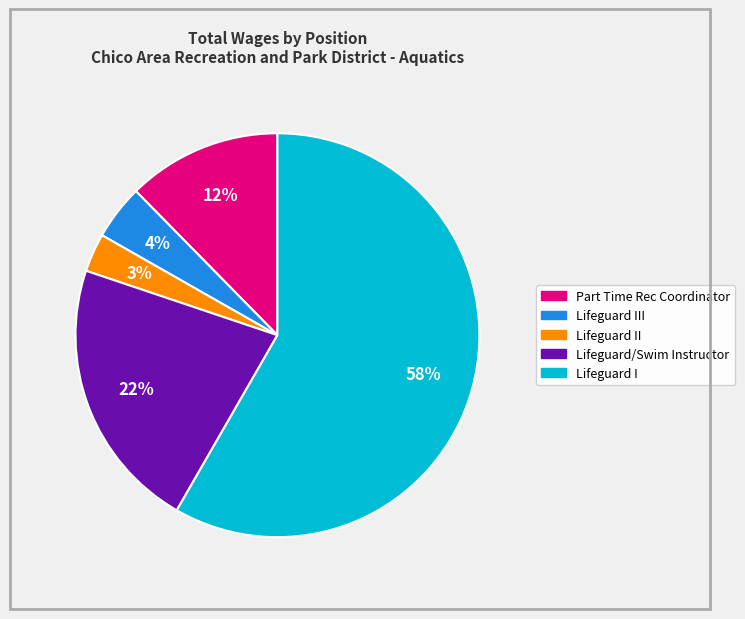

To the nearest percent, what is the average slice percentage?

20%